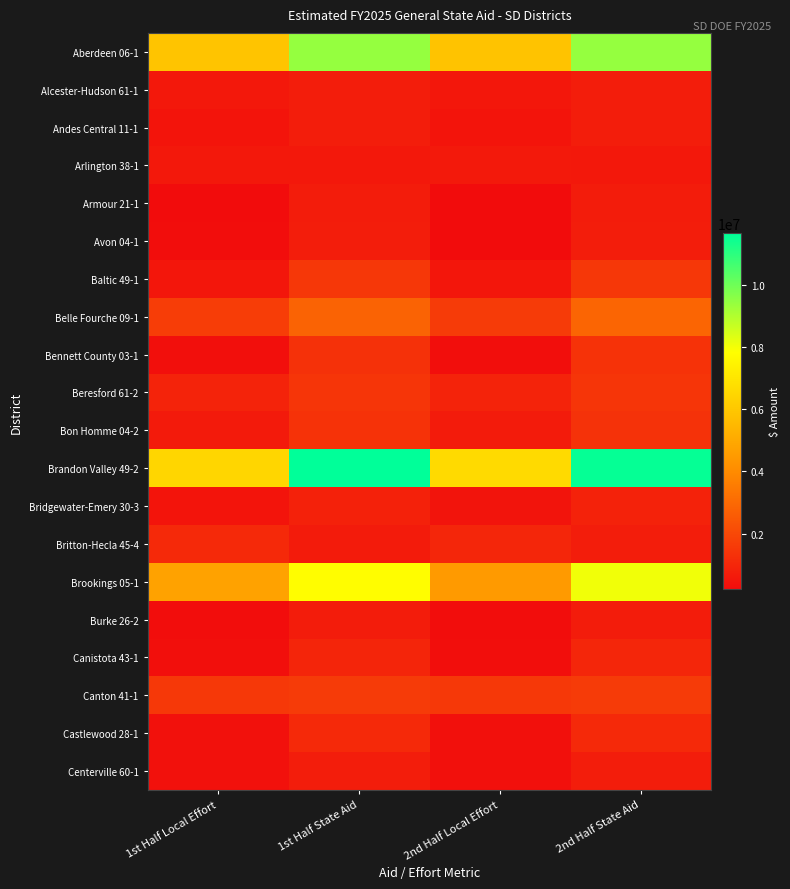

Reading right to left, what are all the values shown in this chart?

Aberdeen 06-1: 2nd Half State Aid=9398971	2nd Half Local Effort=5870840	1st Half State Aid=9389048	1st Half Local Effort=5880763
Alcester-Hudson 61-1: 2nd Half State Aid=738693	2nd Half Local Effort=558692	1st Half State Aid=723605	1st Half Local Effort=573780
Andes Central 11-1: 2nd Half State Aid=725650	2nd Half Local Effort=464585	1st Half State Aid=735911	1st Half Local Effort=454324
Arlington 38-1: 2nd Half State Aid=571010	2nd Half Local Effort=588370	1st Half State Aid=579712	1st Half Local Effort=579668
Armour 21-1: 2nd Half State Aid=685534	2nd Half Local Effort=208390	1st Half State Aid=682034	1st Half Local Effort=211890
Avon 04-1: 2nd Half State Aid=722311	2nd Half Local Effort=230035	1st Half State Aid=708720	1st Half Local Effort=243626
Baltic 49-1: 2nd Half State Aid=1502114	2nd Half Local Effort=499798	1st Half State Aid=1484145	1st Half Local Effort=517767
Belle Fourche 09-1: 2nd Half State Aid=2881921	2nd Half Local Effort=1606175	1st Half State Aid=2813694	1st Half Local Effort=1674402
Bennett County 03-1: 2nd Half State Aid=1357353	2nd Half Local Effort=255318	1st Half State Aid=1309279	1st Half Local Effort=303392
Beresford 61-2: 2nd Half State Aid=1436189	2nd Half Local Effort=892512	1st Half State Aid=1422641	1st Half Local Effort=906060
Bon Homme 04-2: 2nd Half State Aid=1331053	2nd Half Local Effort=675263	1st Half State Aid=1359572	1st Half Local Effort=646744
Brandon Valley 49-2: 2nd Half State Aid=11545423	2nd Half Local Effort=6598793	1st Half State Aid=11641596	1st Half Local Effort=6502620
Bridgewater-Emery 30-3: 2nd Half State Aid=869838	2nd Half Local Effort=433497	1st Half State Aid=848545	1st Half Local Effort=454790
Britton-Hecla 45-4: 2nd Half State Aid=735909	2nd Half Local Effort=1007102	1st Half State Aid=670785	1st Half Local Effort=1072226
Brookings 05-1: 2nd Half State Aid=8028361	2nd Half Local Effort=4505116	1st Half State Aid=7791668	1st Half Local Effort=4741809
Burke 26-2: 2nd Half State Aid=690175	2nd Half Local Effort=243386	1st Half State Aid=690343	1st Half Local Effort=243218
Canistota 43-1: 2nd Half State Aid=986482	2nd Half Local Effort=277512	1st Half State Aid=953951	1st Half Local Effort=310043
Canton 41-1: 2nd Half State Aid=1635849	2nd Half Local Effort=1517241	1st Half State Aid=1617078	1st Half Local Effort=1536012
Castlewood 28-1: 2nd Half State Aid=1066101	2nd Half Local Effort=339636	1st Half State Aid=1060657	1st Half Local Effort=345080
Centerville 60-1: 2nd Half State Aid=743061	2nd Half Local Effort=340413	1st Half State Aid=721703	1st Half Local Effort=361771